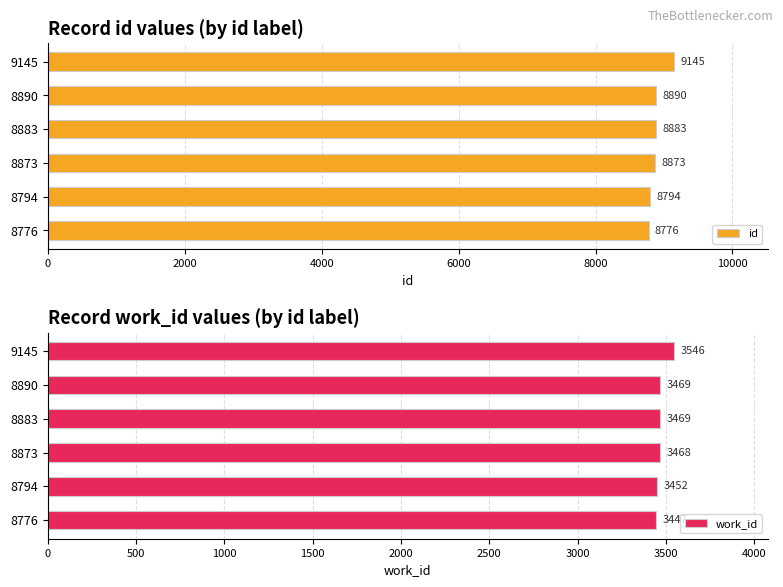

Read the work_id value at 9145, to the nearest 5.

3545